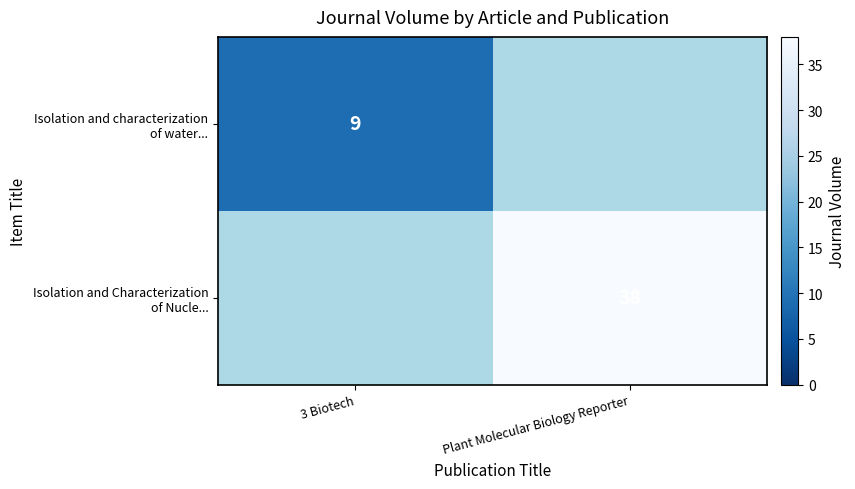

The value of Isolation and Characterization of Nucle... at Plant Molecular Biology Reporter is 53.9. True or false?

False